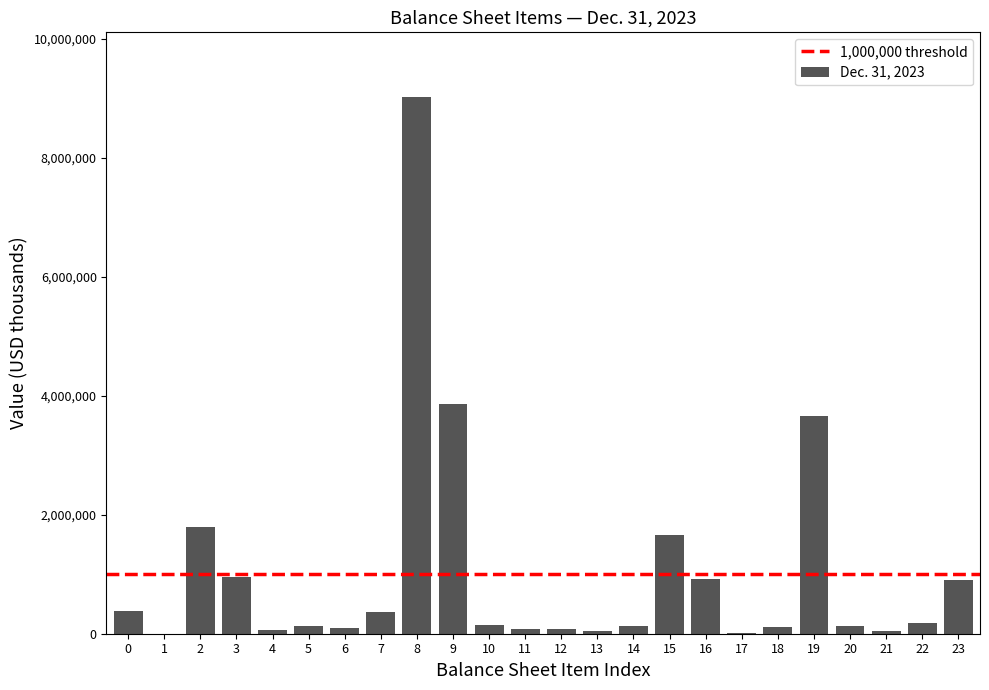

What is the greatest value displayed?

9022075